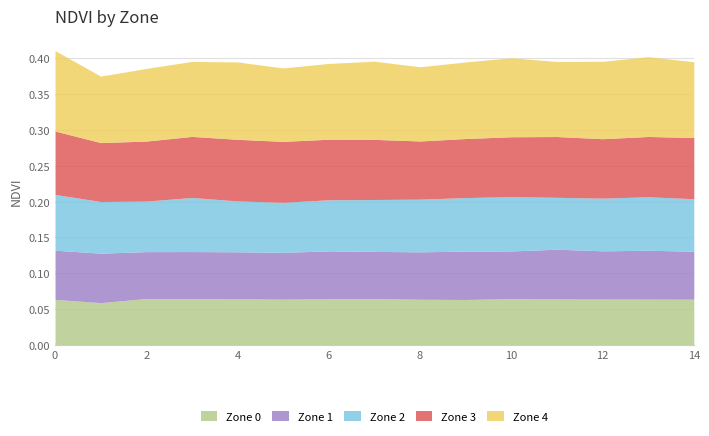

The Zone 1 series shows 0.0 at 11. True or false?

False